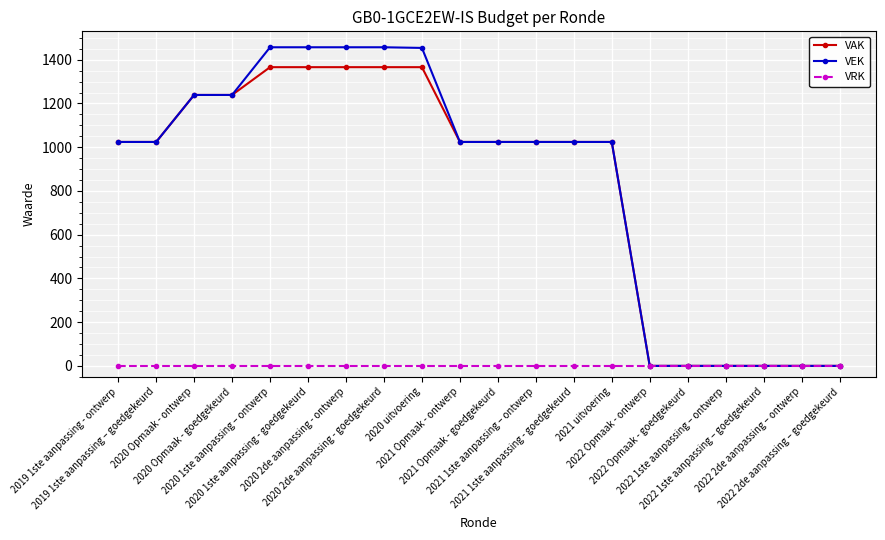

At how many categories does at least one series exceed 214?

14